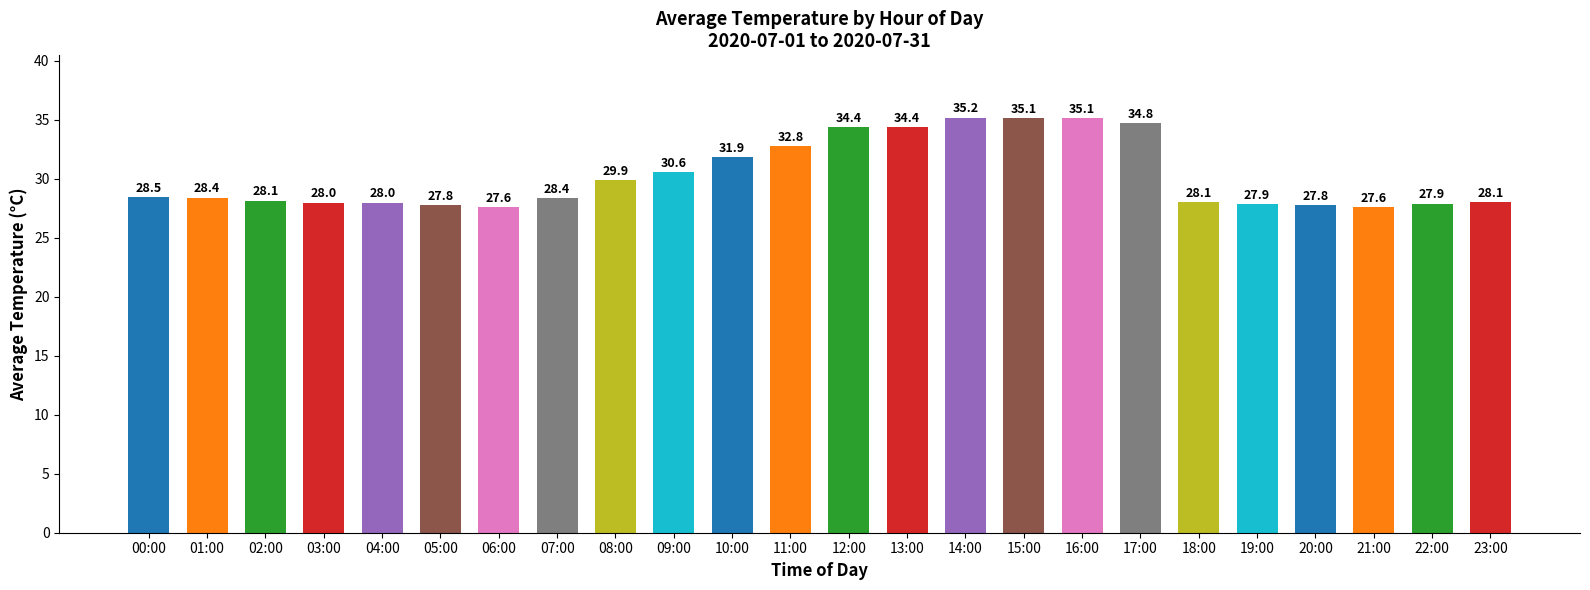

What is the label of the 23rd bar from the right?

01:00